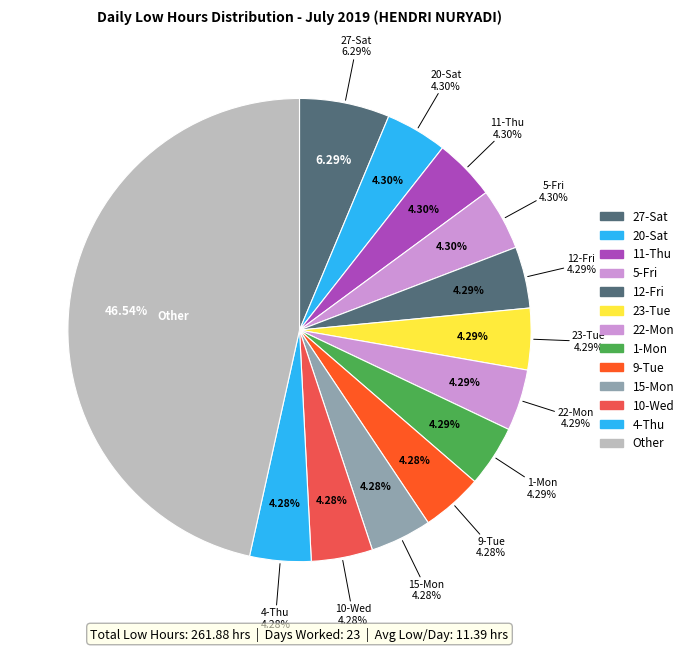

True or false: 17-Wed accounts for 4% of the total.

True